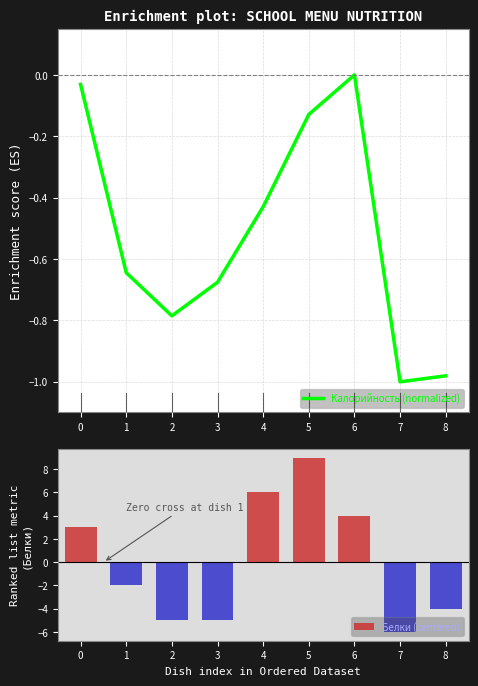

Which category has the lowest value in the Калорийность (normalized) series?

7